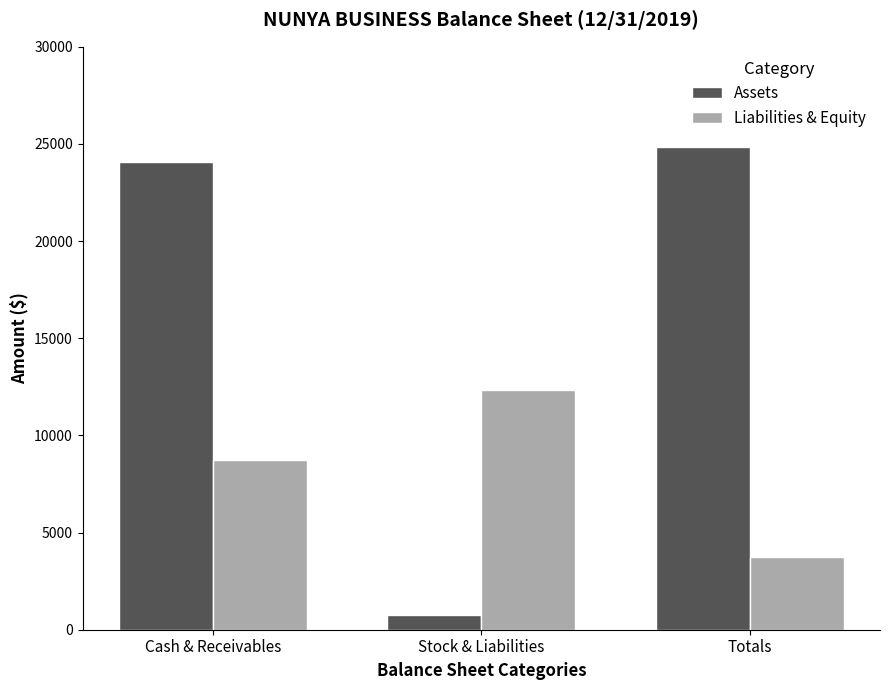

What is the sum of the Liabilities & Equity values at Totals and Stock & Liabilities?

16097